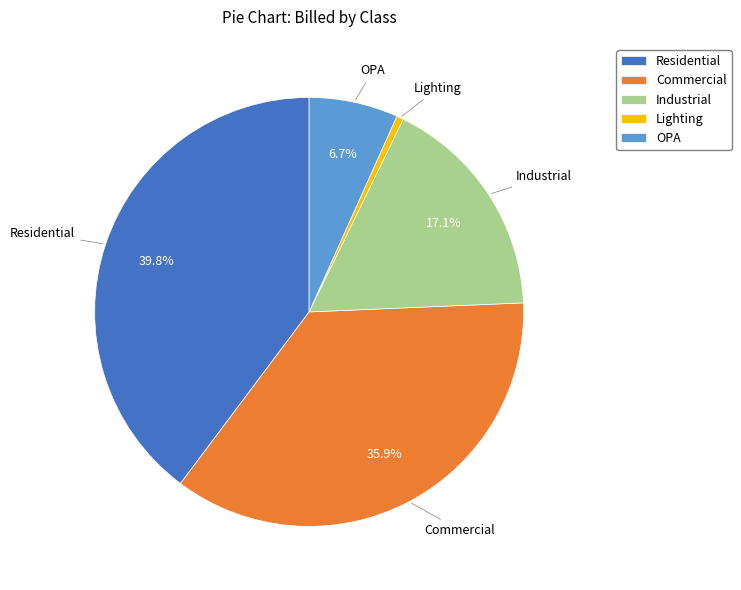

How many segments does this pie chart have?

5